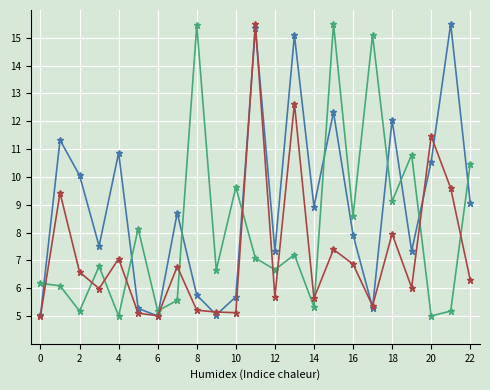

What is the greatest value displayed?

15.5